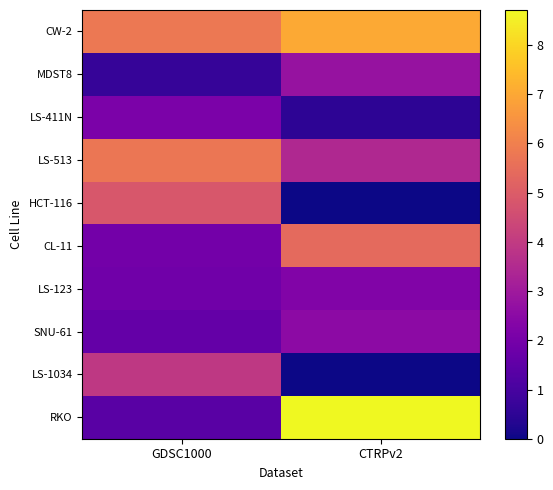

What is the greatest value displayed?

8.7